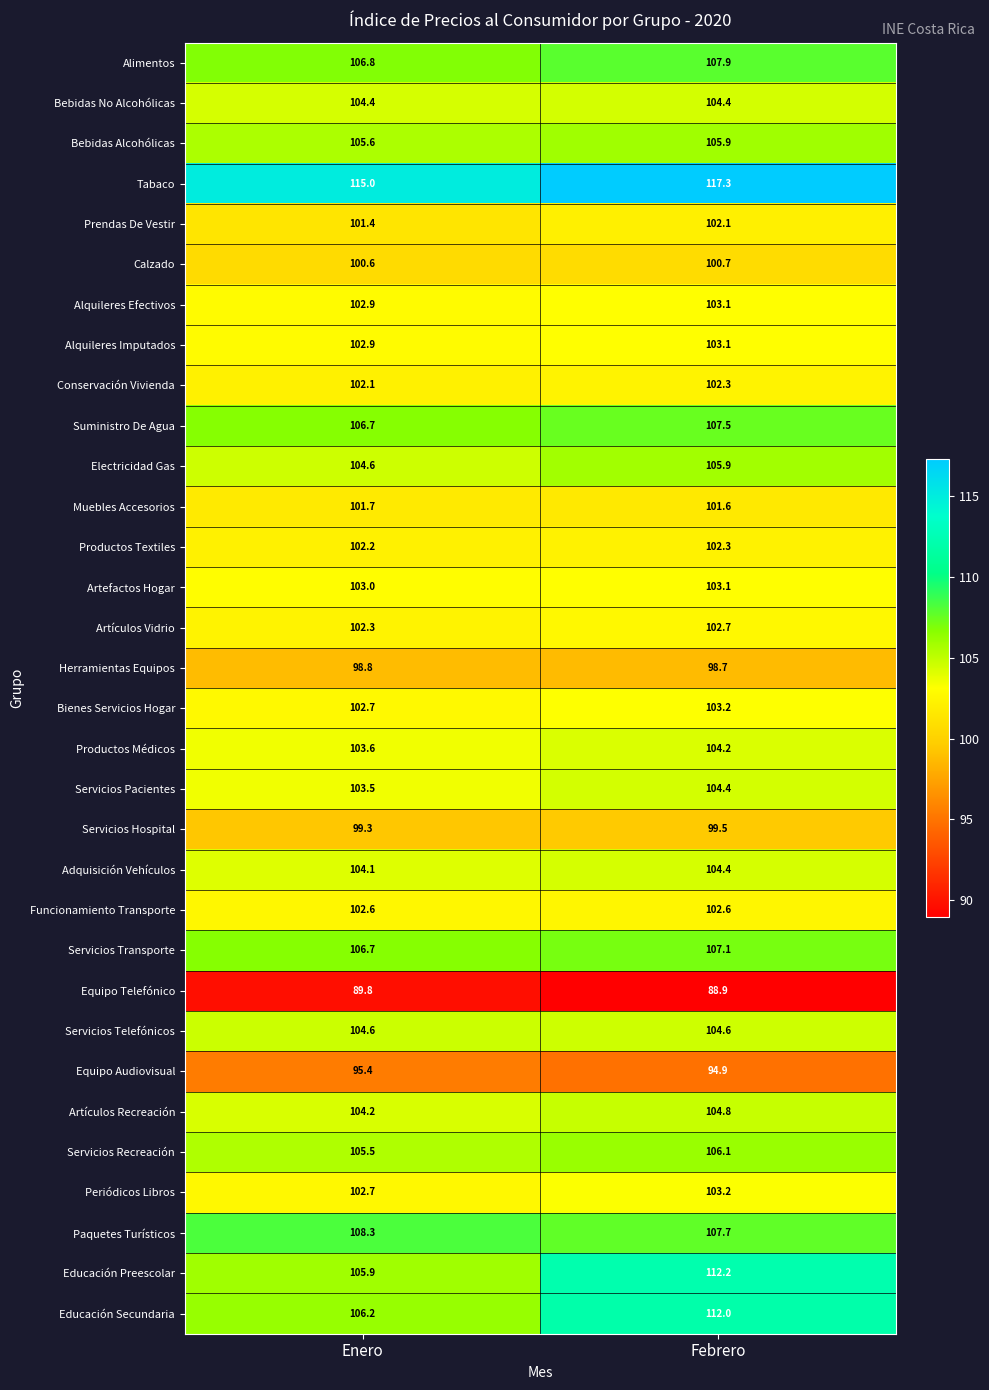

Which label corresponds to the largest value in the chart?

Febrero